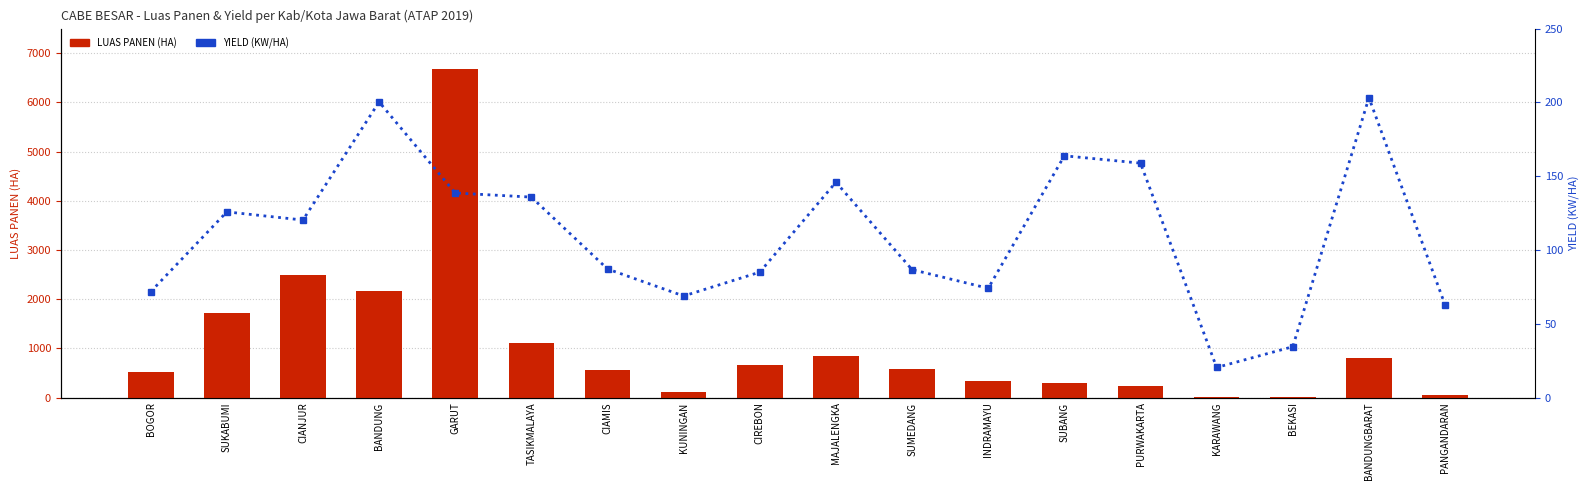

What is the difference between the second highest and second lowest values in the LUAS PANEN (HA) series?

2468.5